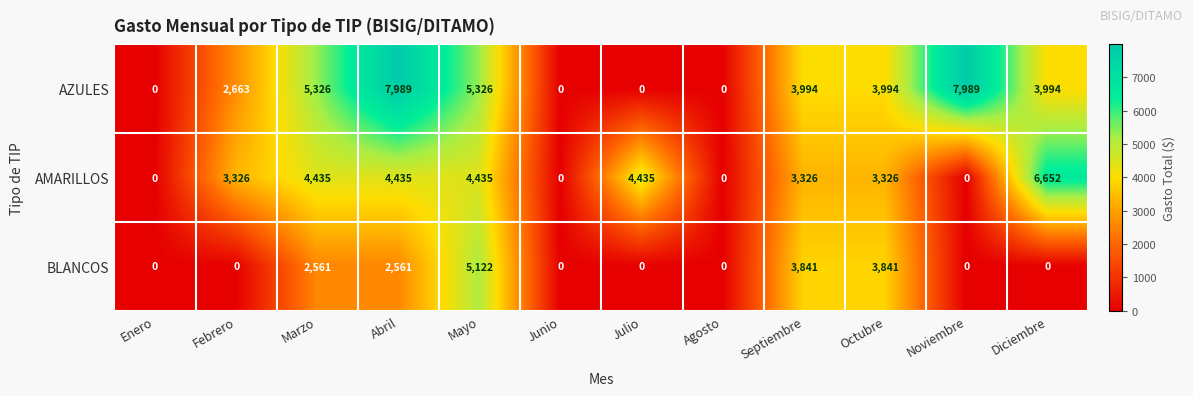

List the series in order of their peak value, highest first.

AZULES, AMARILLOS, BLANCOS